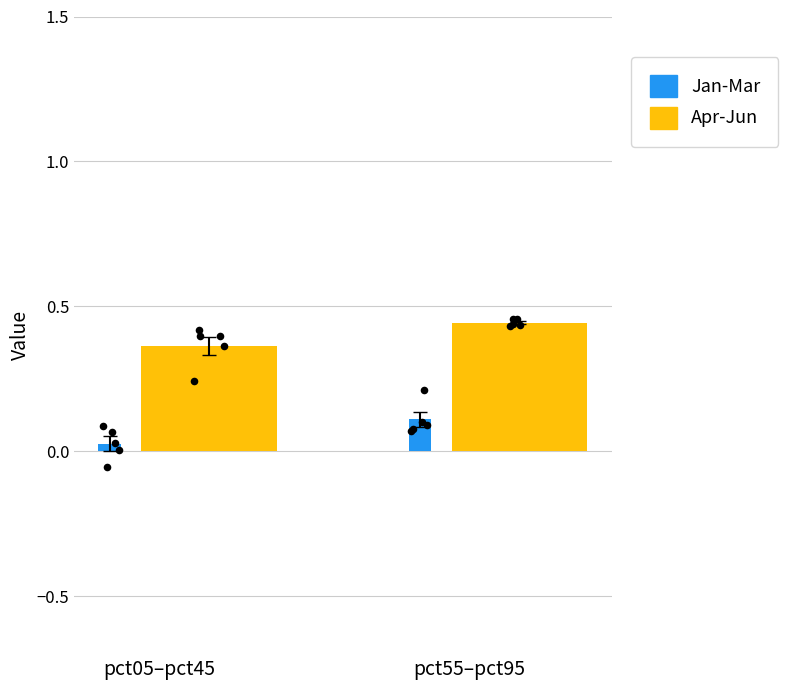

Which series has the largest total across all categories?

Apr-Jun